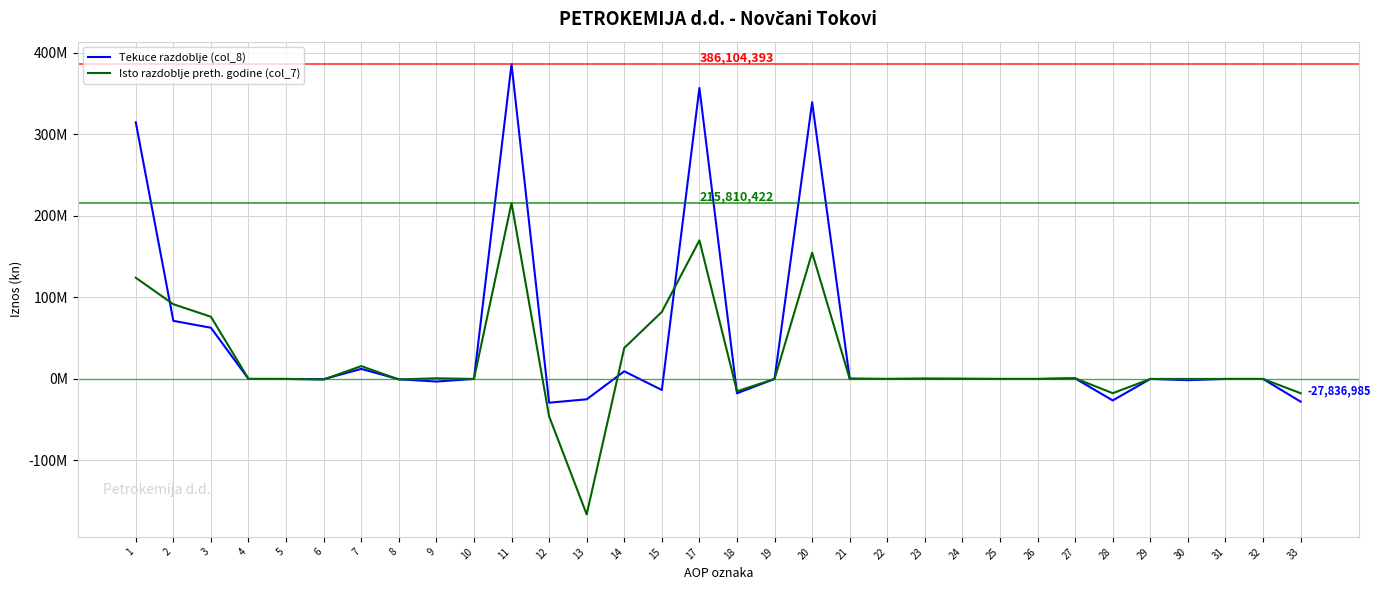

Does the chart have visible grid lines?

Yes